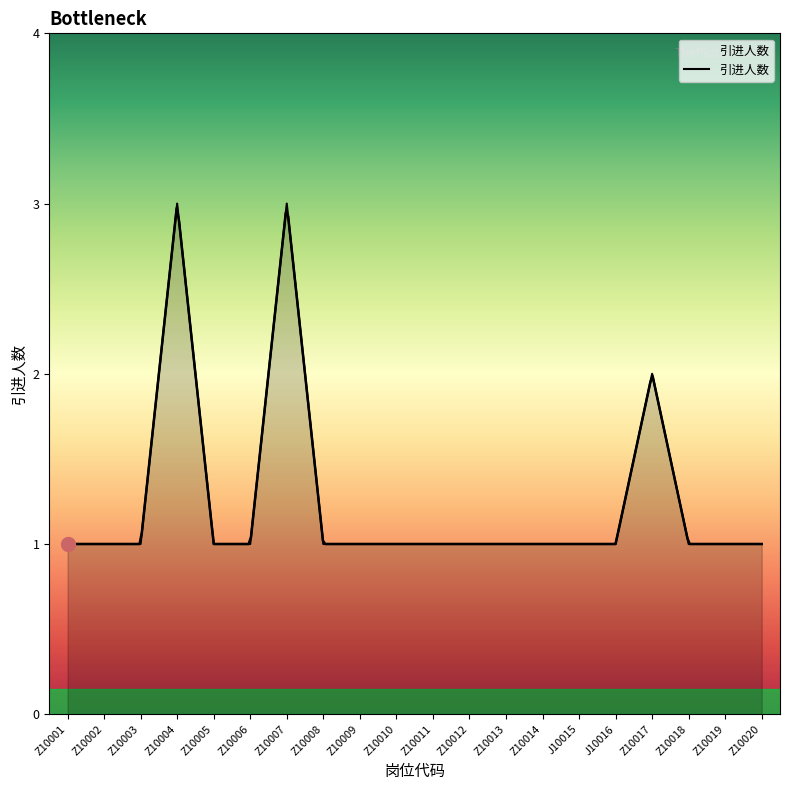

Count the values in the range 1 to 2.

18